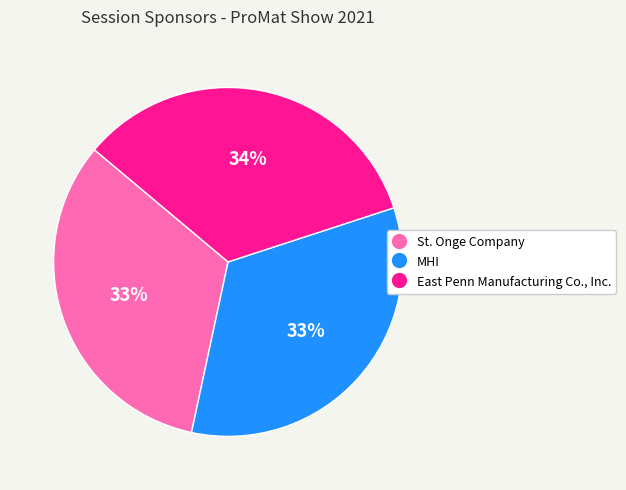

To the nearest percent, what portion does St. Onge Company represent?

33%